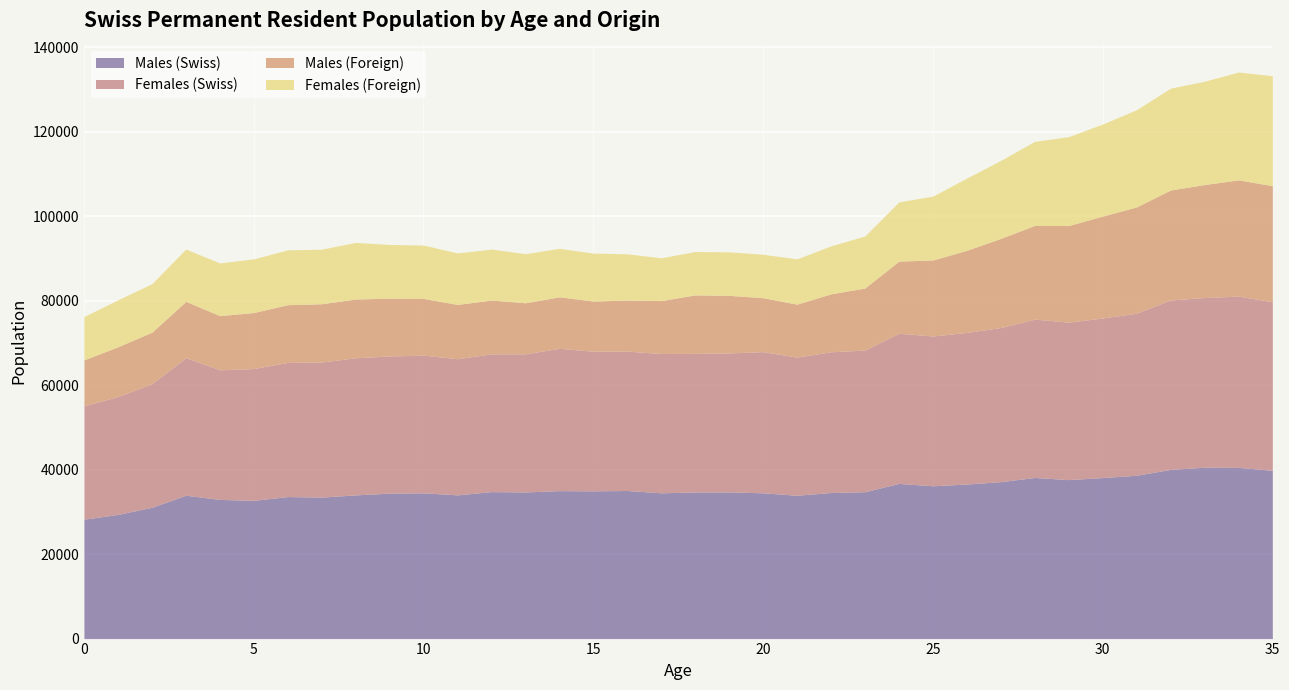

What is the average value of the Males (Foreign) series?

16338